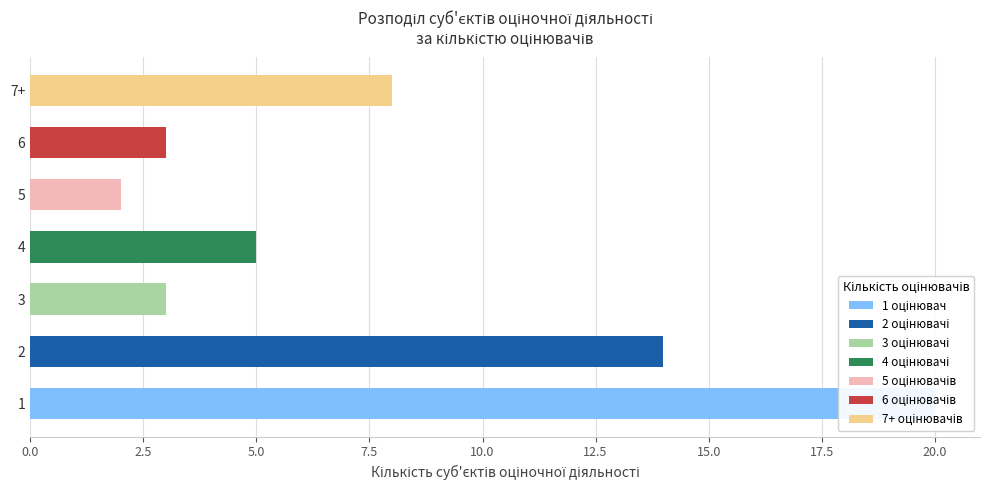

What is the sum of all values?

55